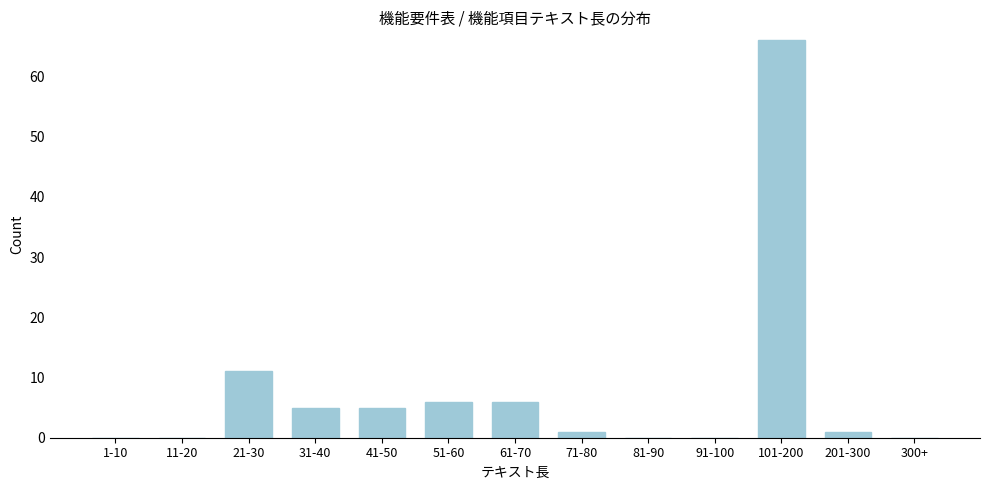

Reading left to right, extract all data points from this chart.

1-10=0	11-20=0	21-30=11	31-40=5	41-50=5	51-60=6	61-70=6	71-80=1	81-90=0	91-100=0	101-200=66	201-300=1	300+=0